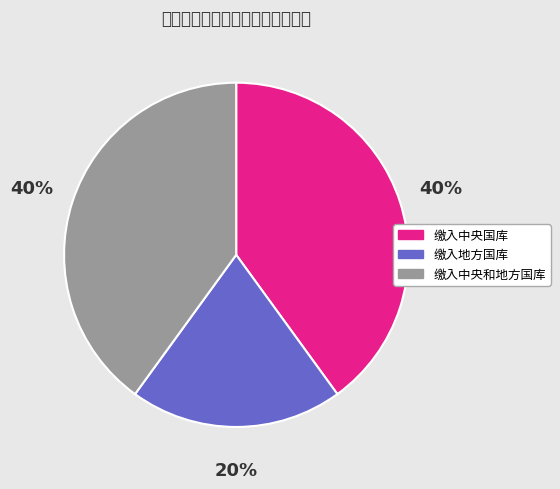

True or false: 缴入中央国库 accounts for 40% of the total.

True